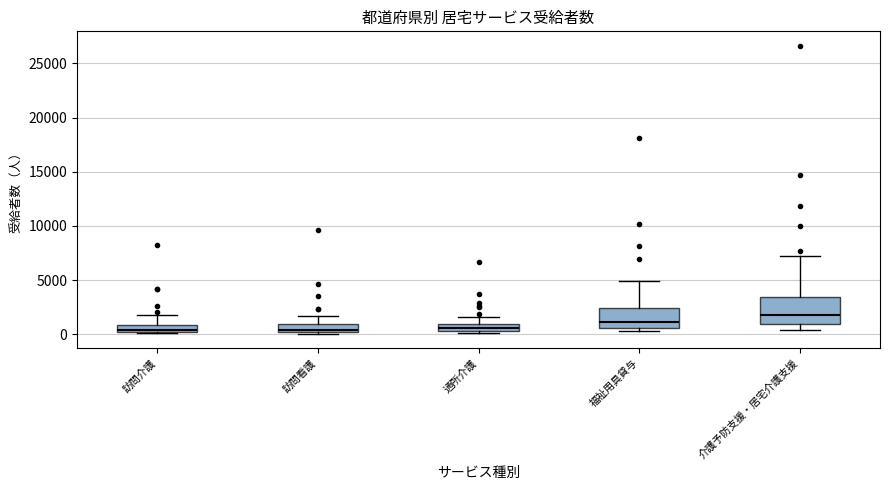

Which box's median line is the highest?

介護予防支援・居宅介護支援